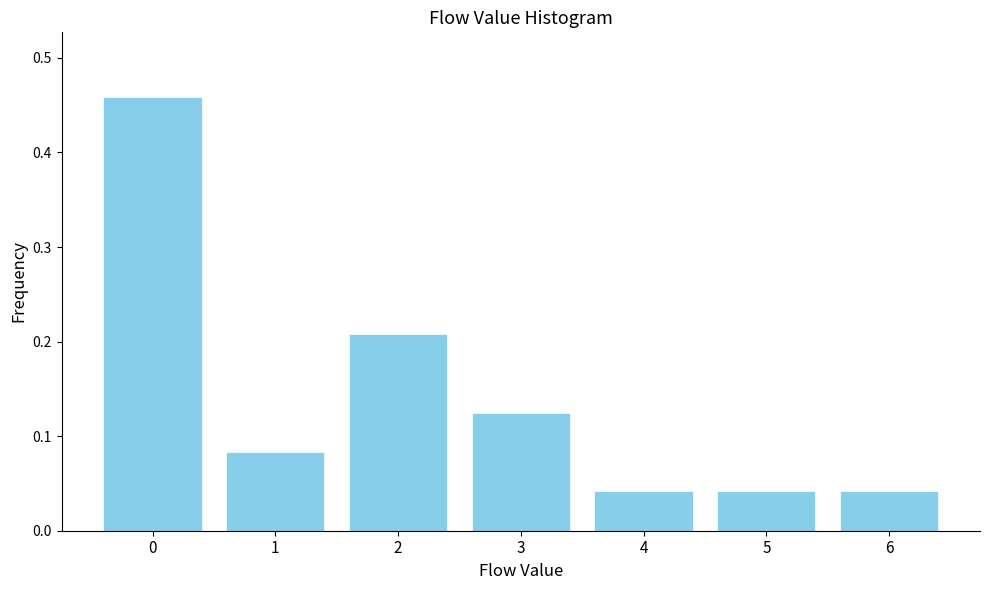

Count the values in the range 0 to 1.

7